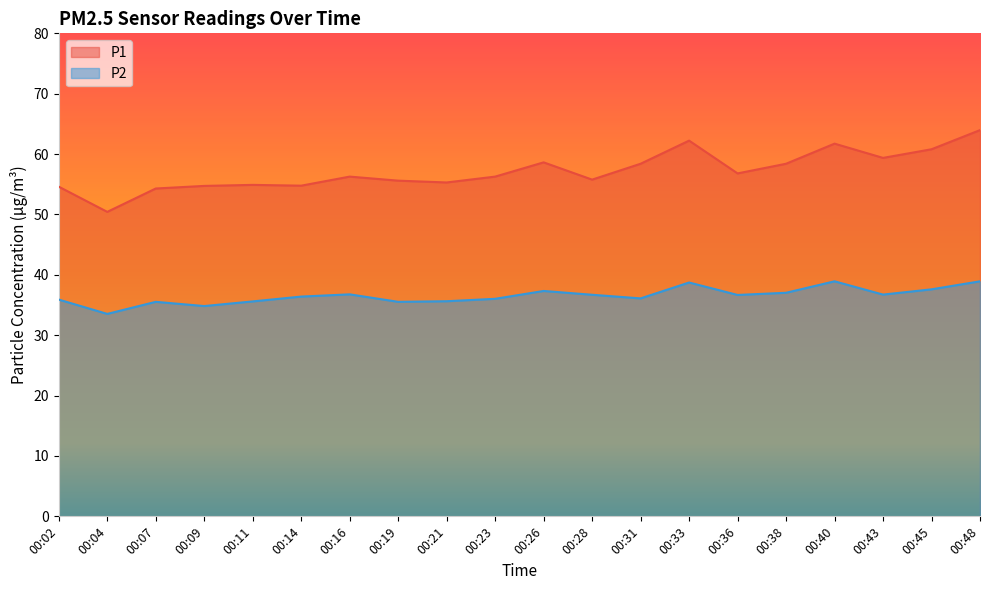

What is the minimum value for P2?

33.5